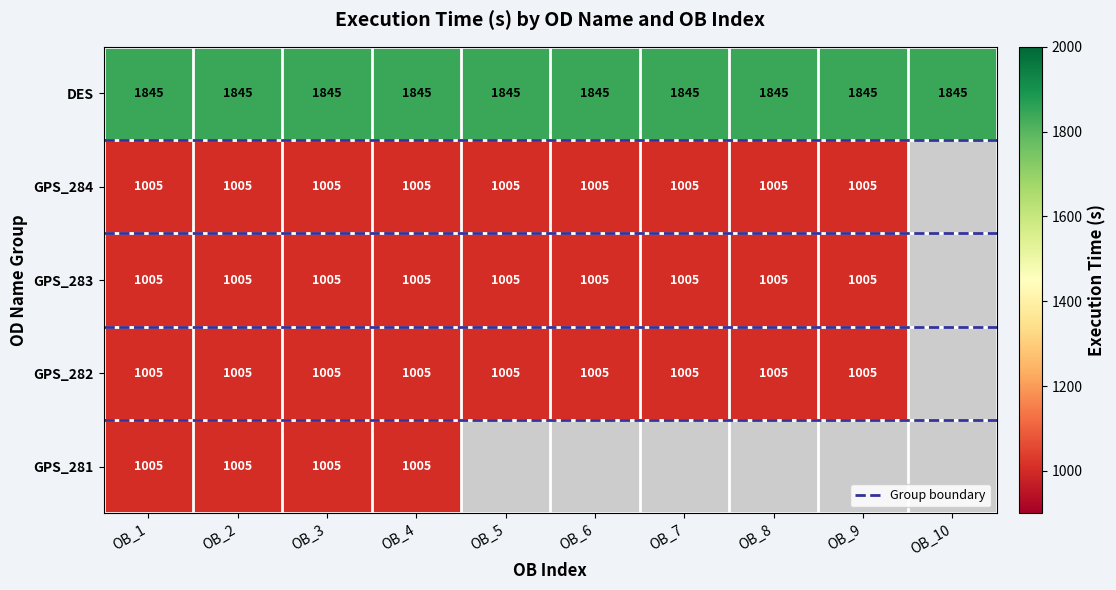

Which series has the largest total across all categories?

DES